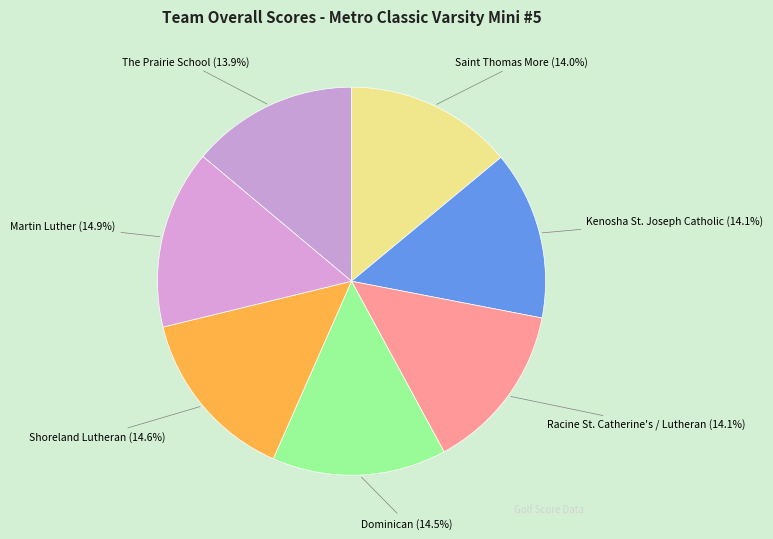

Rank the categories by value from highest to lowest.

Martin Luther, Shoreland Lutheran, Dominican, Kenosha St. Joseph Catholic, Racine St. Catherine's / Lutheran, Saint Thomas More, The Prairie School